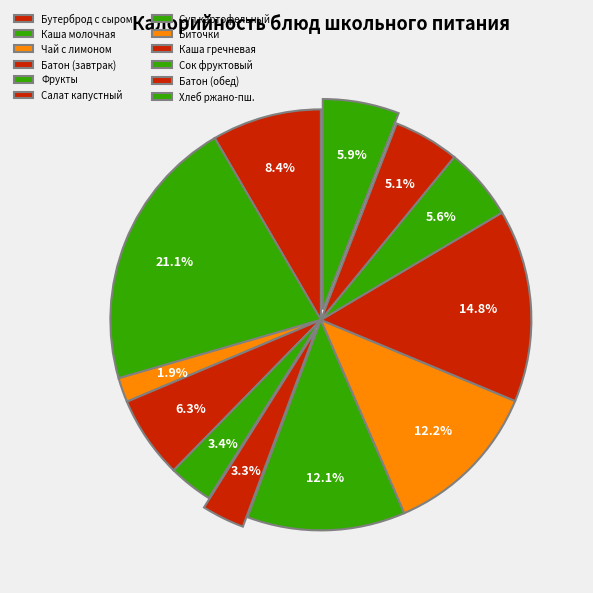

Rank the categories by value from lowest to highest.

Чай с сахаром и лимоном, Салат из квашеной капусты, Фрукты свежие, Батон нарезной (обед), Сок фруктовый, Хлеб ржано-пшеничный, Батон нарезной (завтрак), Бутерброд с сыром, Суп картофельный, Биточки рубленые, Каша гречневая, Каша молочная с маслом